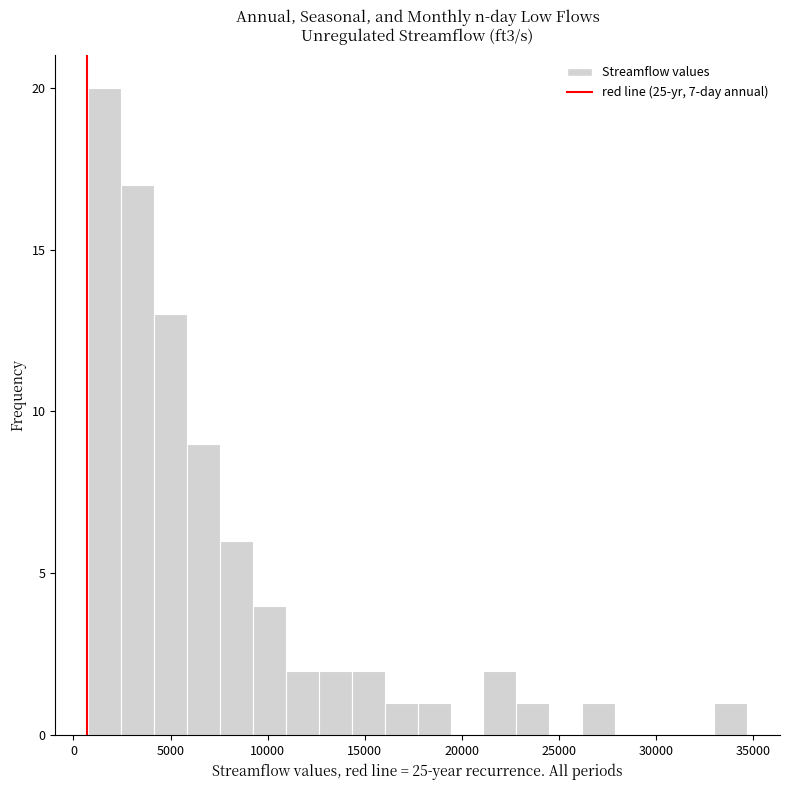

Around what value on the x-axis is the tallest bar? Give the approximate position of its centre, as read against the axis.

1500